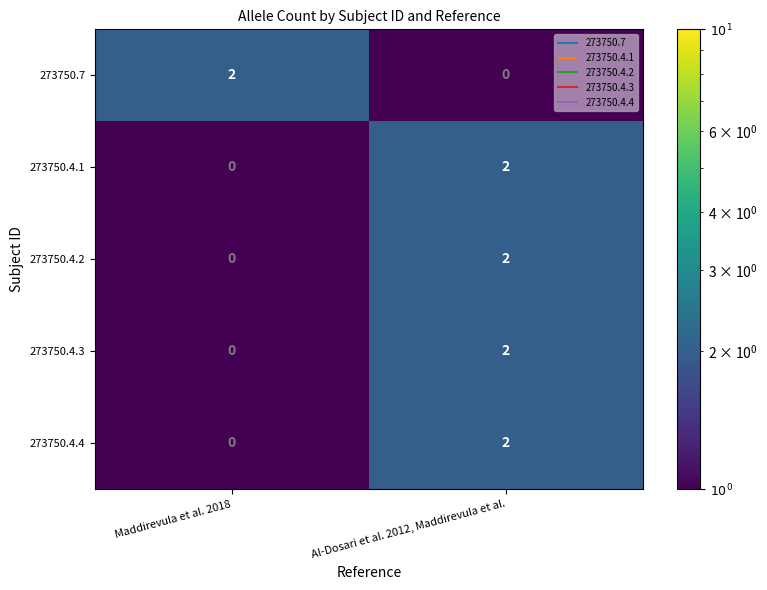

What is the total value across all series at Al-Dosari et al. 2012, Maddirevula et al.?

8